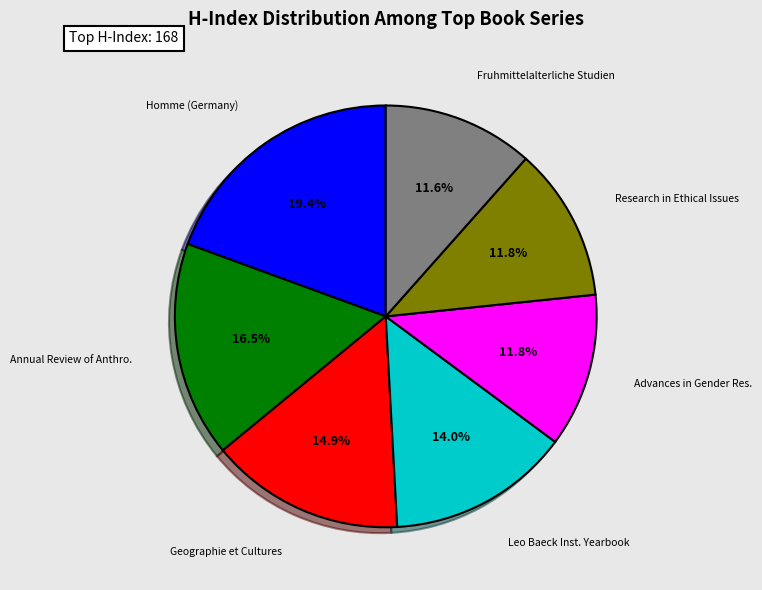

How many slices are in this pie chart?

7